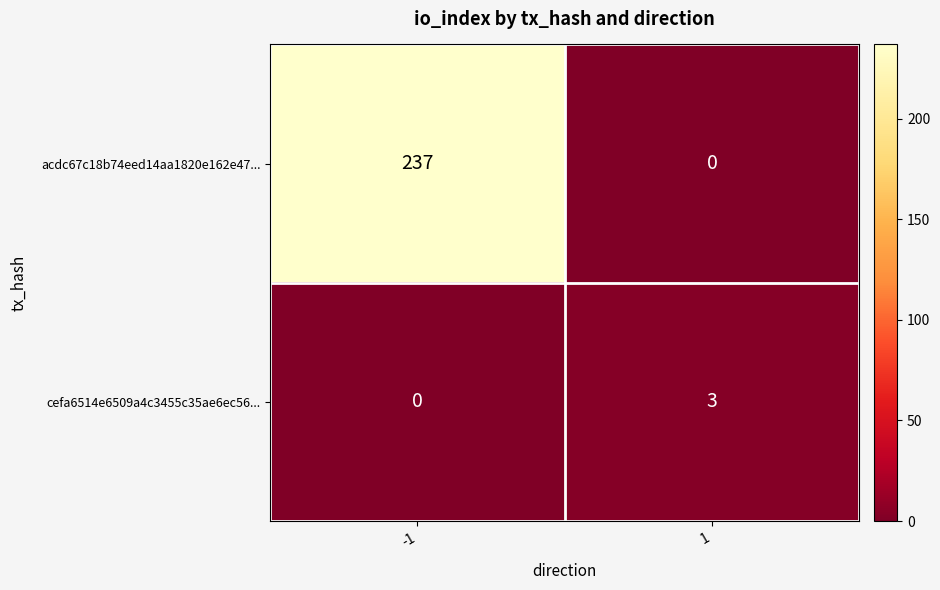

Is it true that cefa6514e6509a4c3455c35ae6ec56... equals -1 at -1?

False